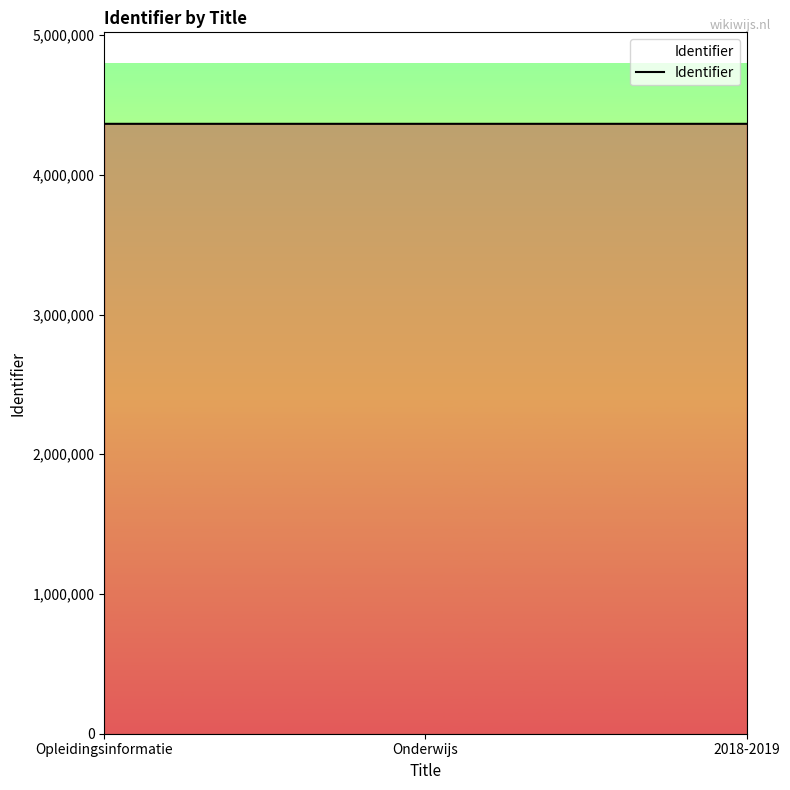

True or false: the data shows 5891484 at Onderwijs.

False